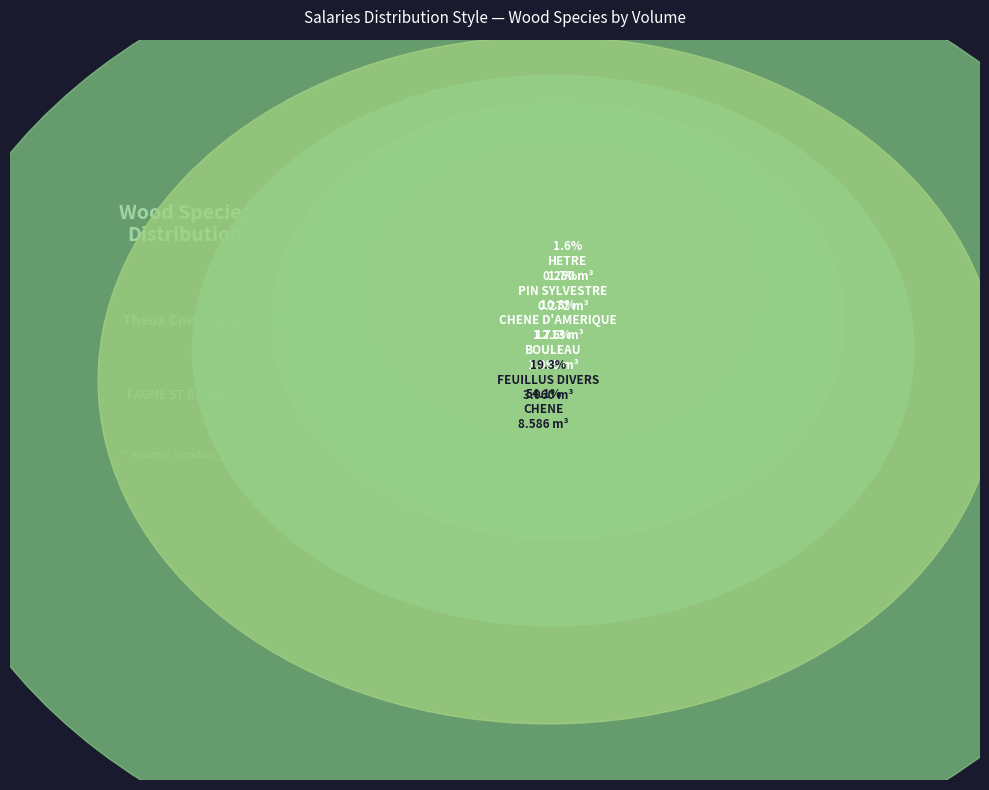

How many slices are in this pie chart?

6